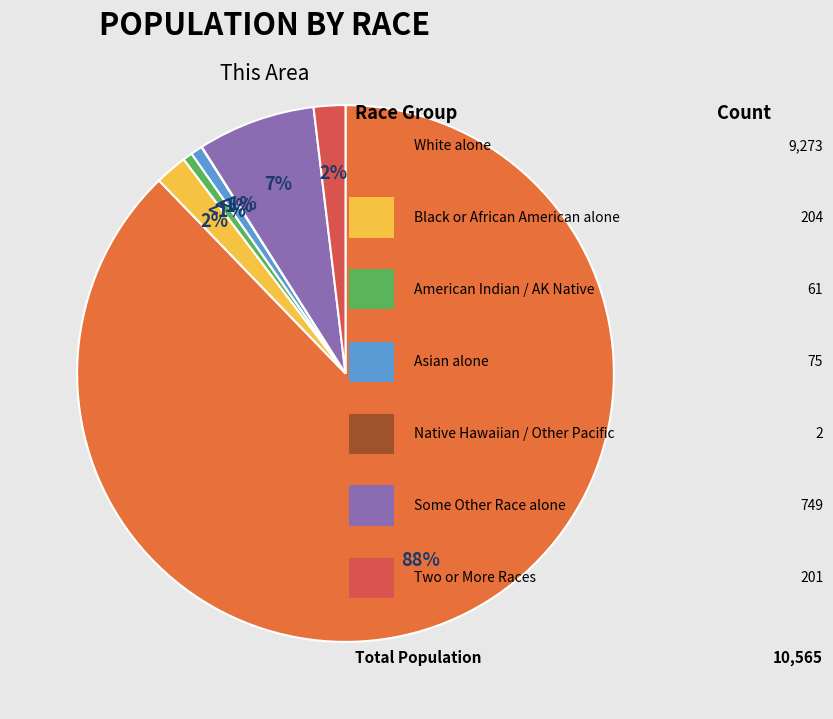

Is it true that American Indian and Alaska Native is 1% of the pie?

True